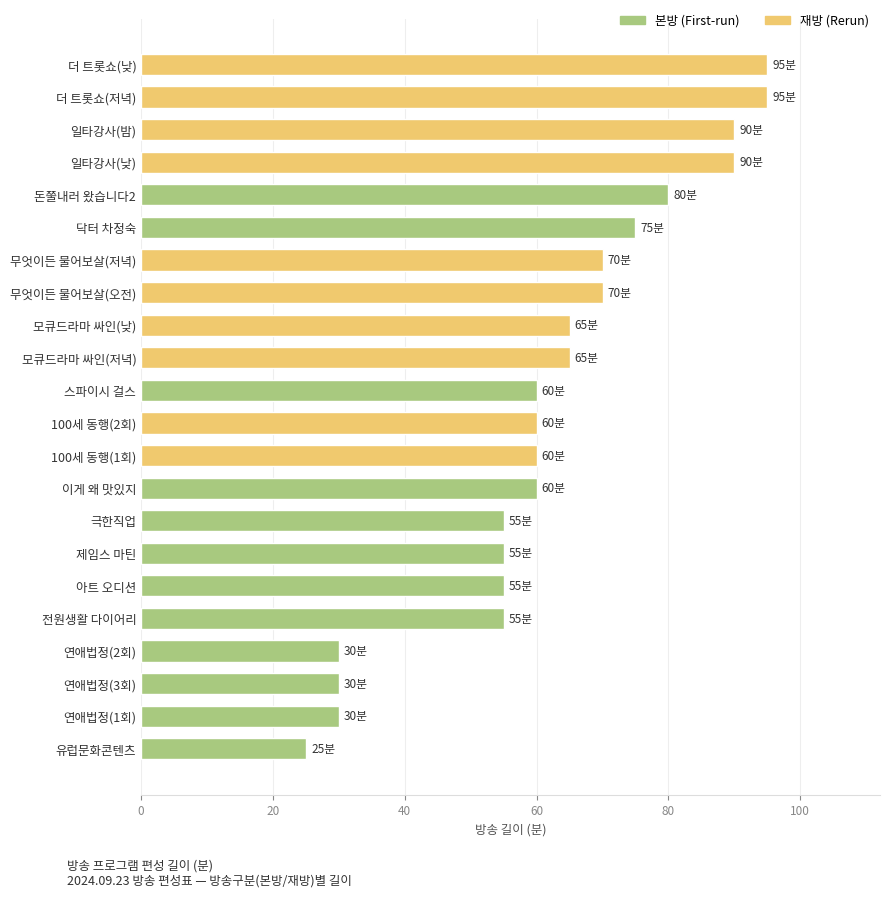

Which label corresponds to the smallest value in the chart?

유럽문화콘텐츠